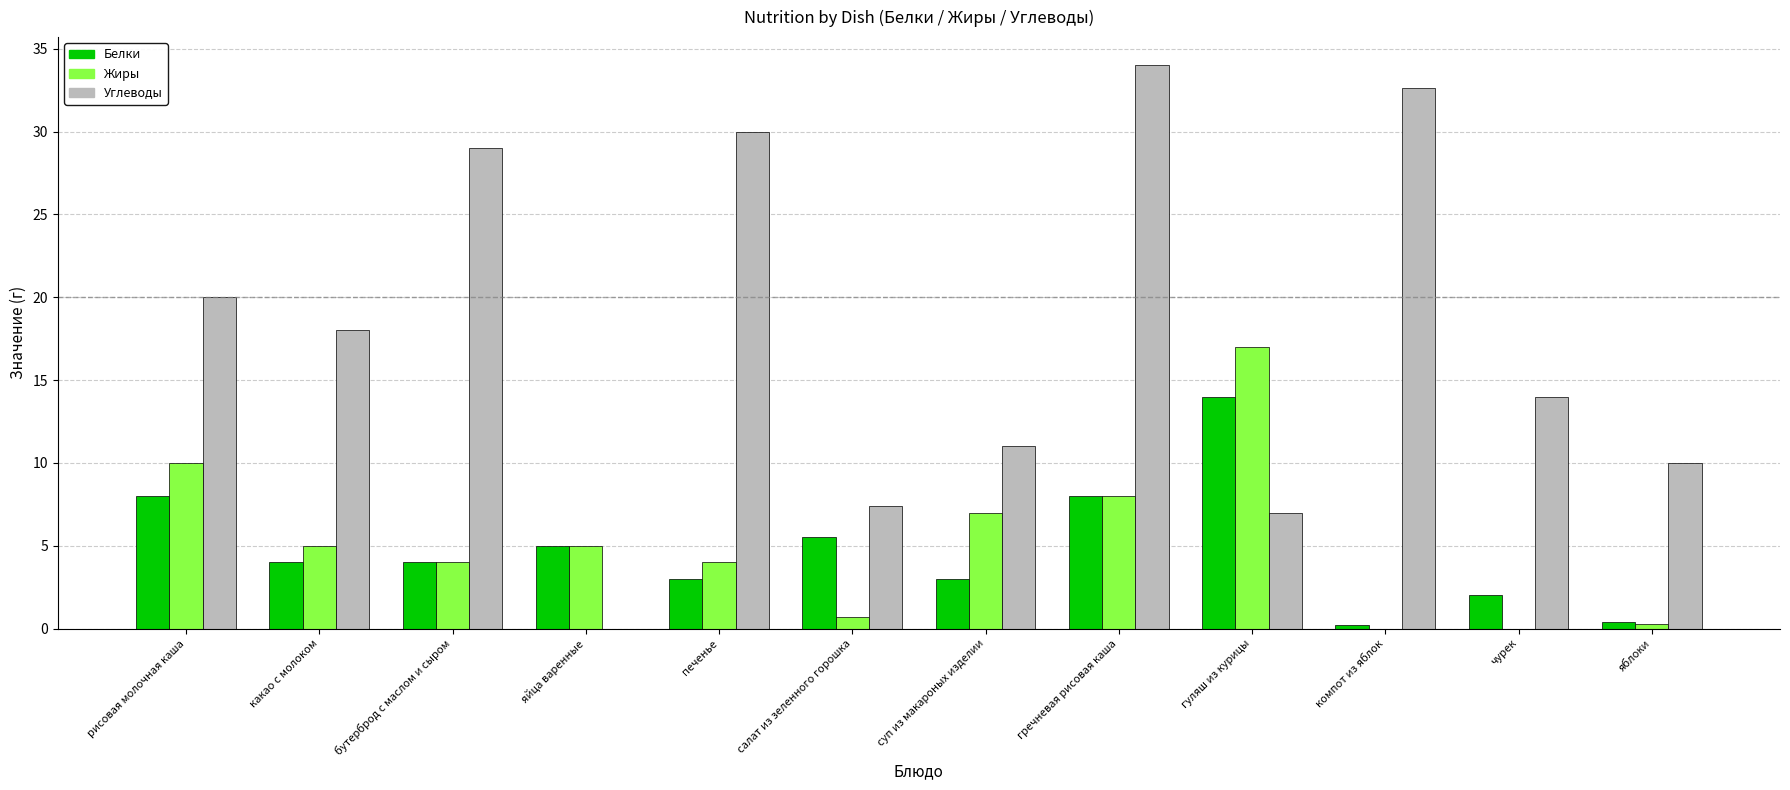

What are all the series names shown in the legend?

Белки, Жиры, Углеводы